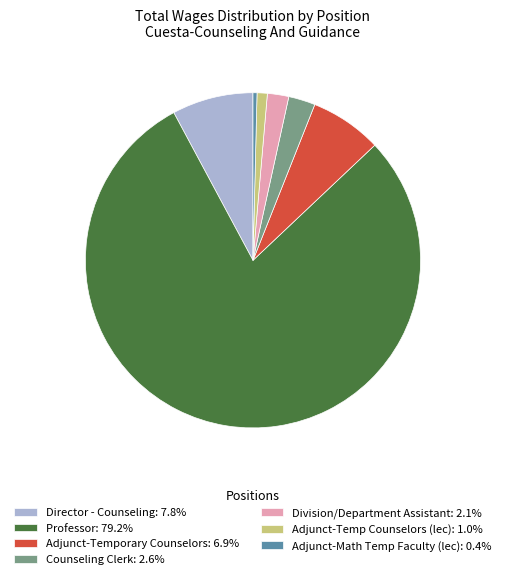

Count the number of slices in the pie.

7